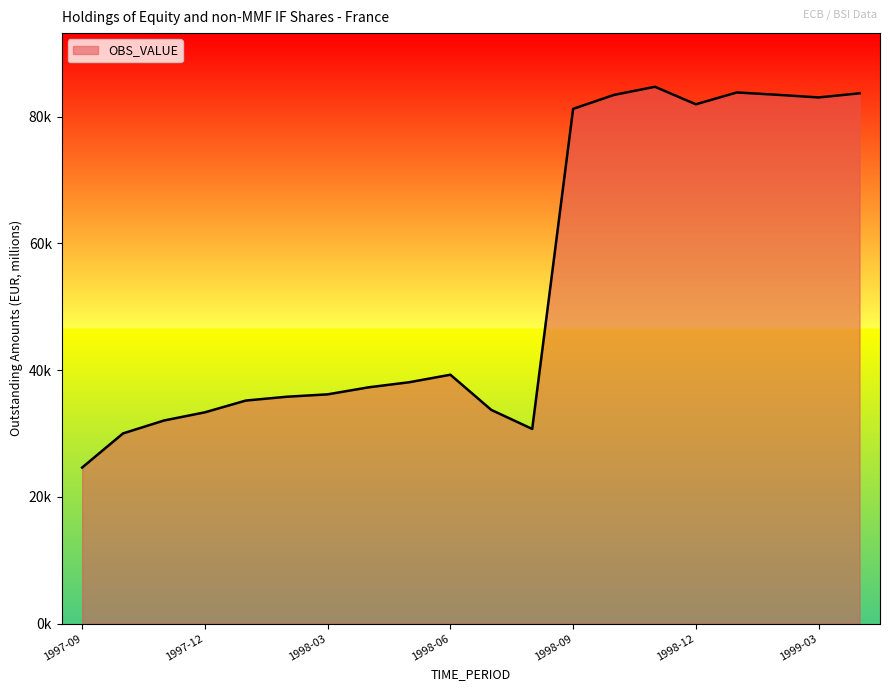

Does the chart display data point markers on the line(s)?

No